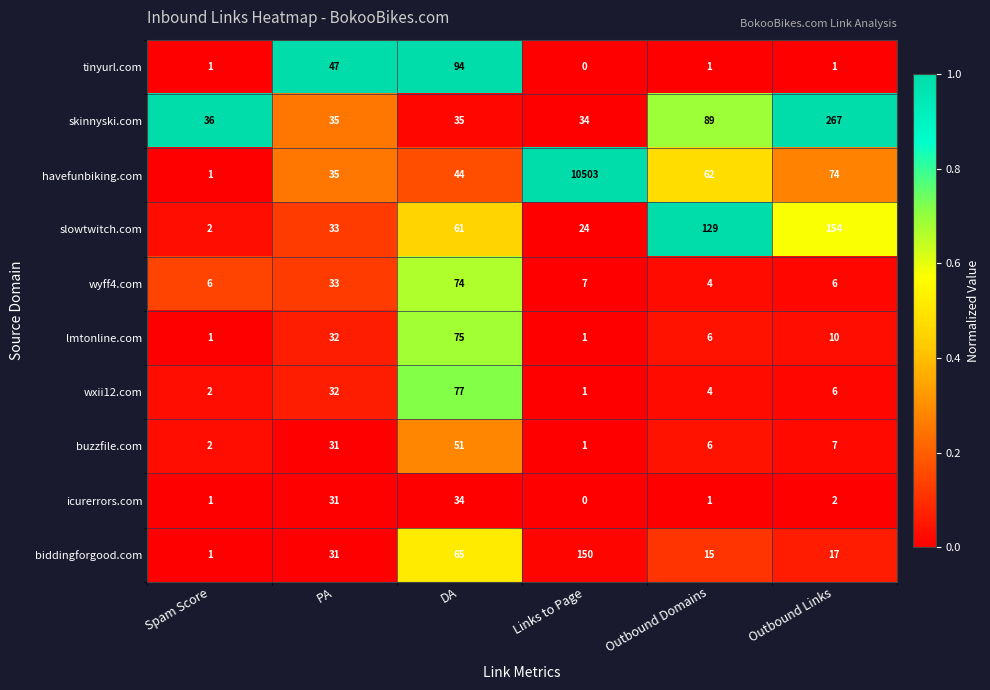

Count the number of categories in the chart.

6